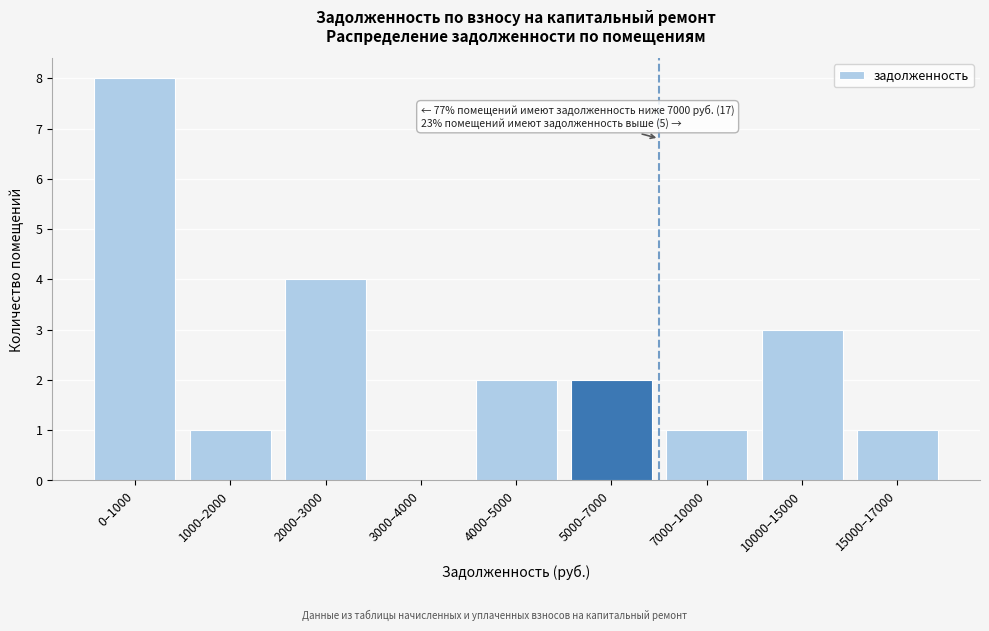

Reading left to right, extract all data points from this chart.

0–1000=8	1000–2000=1	2000–3000=4	3000–4000=0	4000–5000=2	5000–7000=2	7000–10000=1	10000–15000=3	15000–17000=1